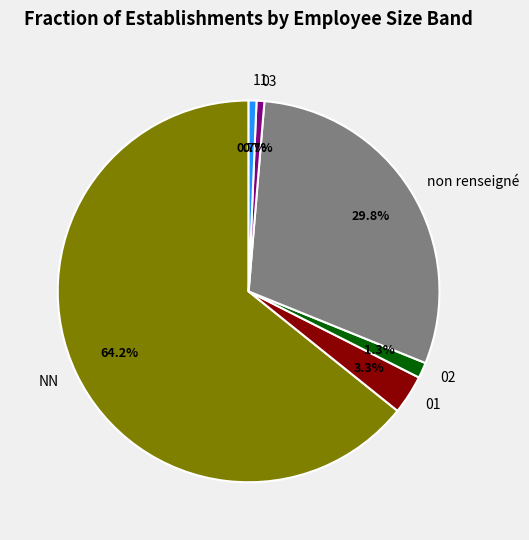

Is 01 the majority of the pie?

No